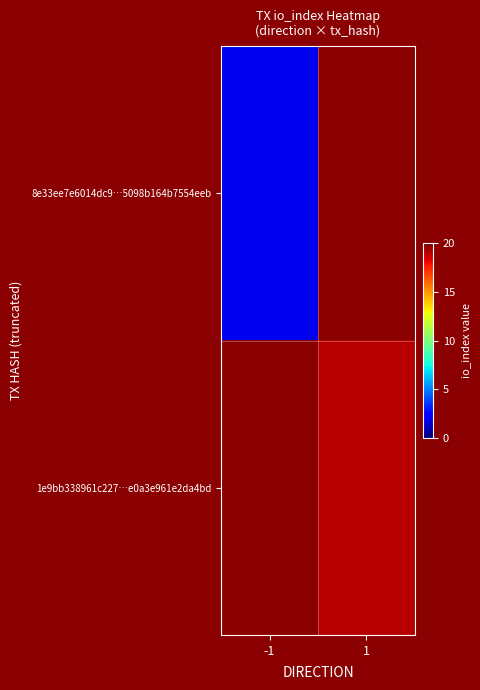

How many series are shown in this chart?

2